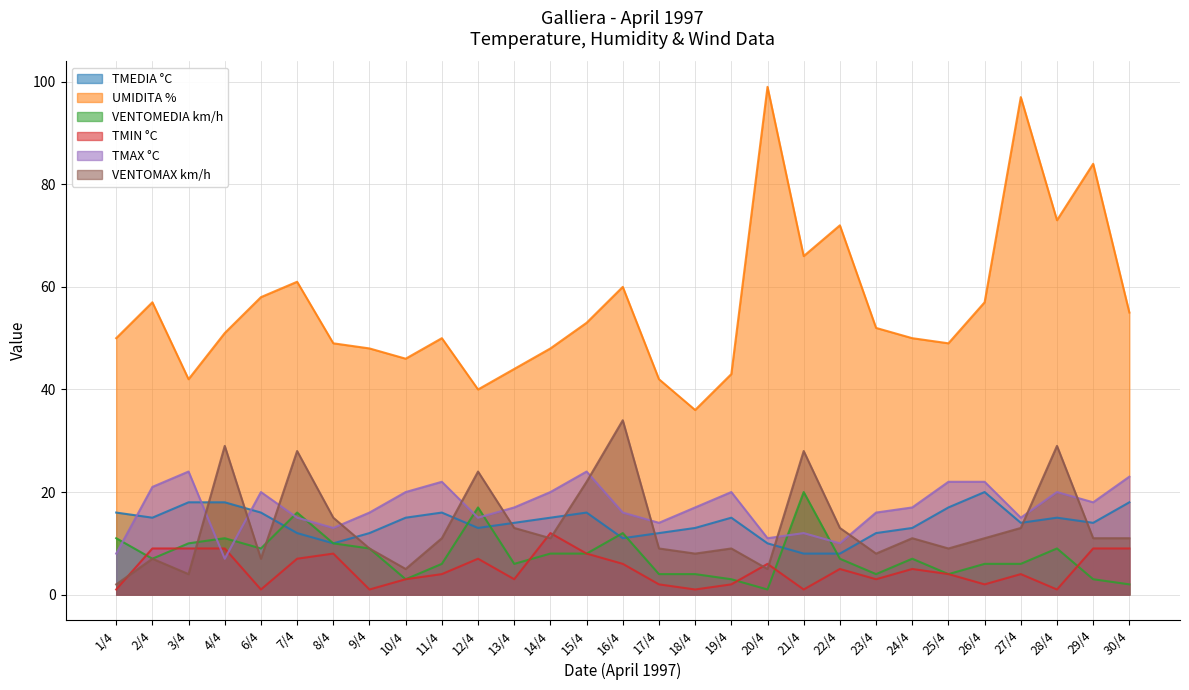

What is the sum of the UMIDITA % values at 25/4 and 24/4?

99